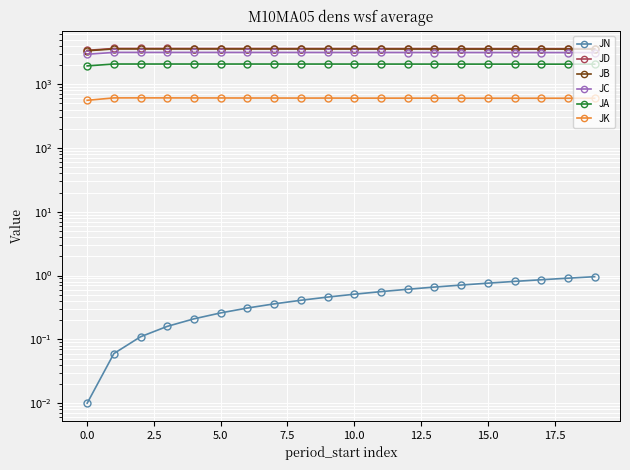

True or false: JB and JC intersect in this chart.

False